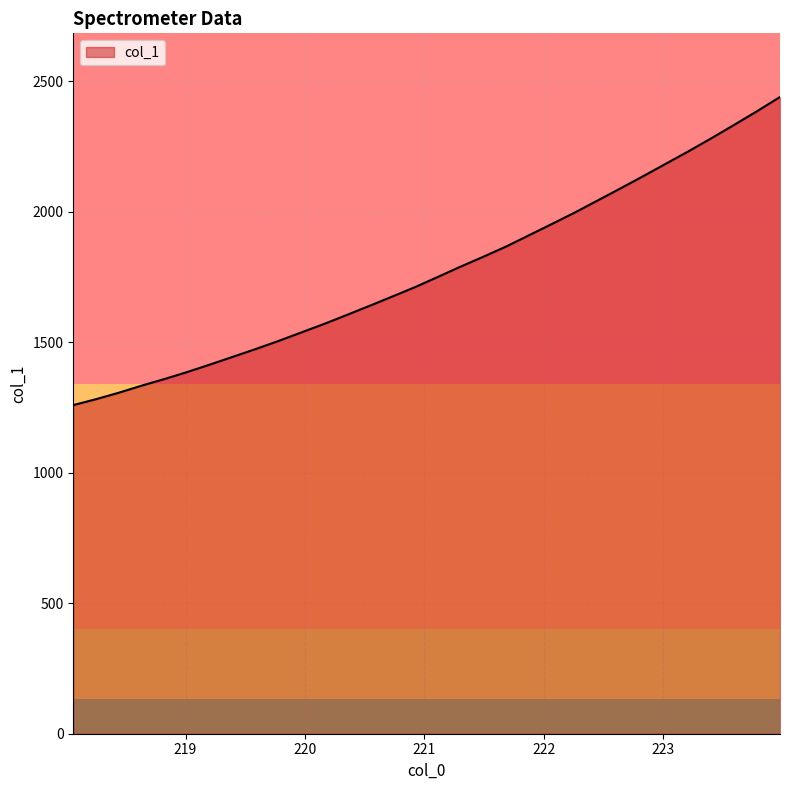

How many lines are shown in the chart?

1